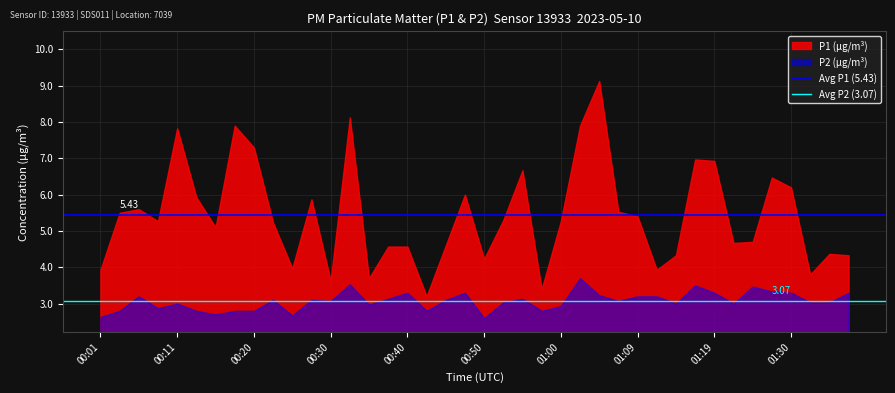

What value does the Avg P1 (5.43) series have at 00:01?

5.4